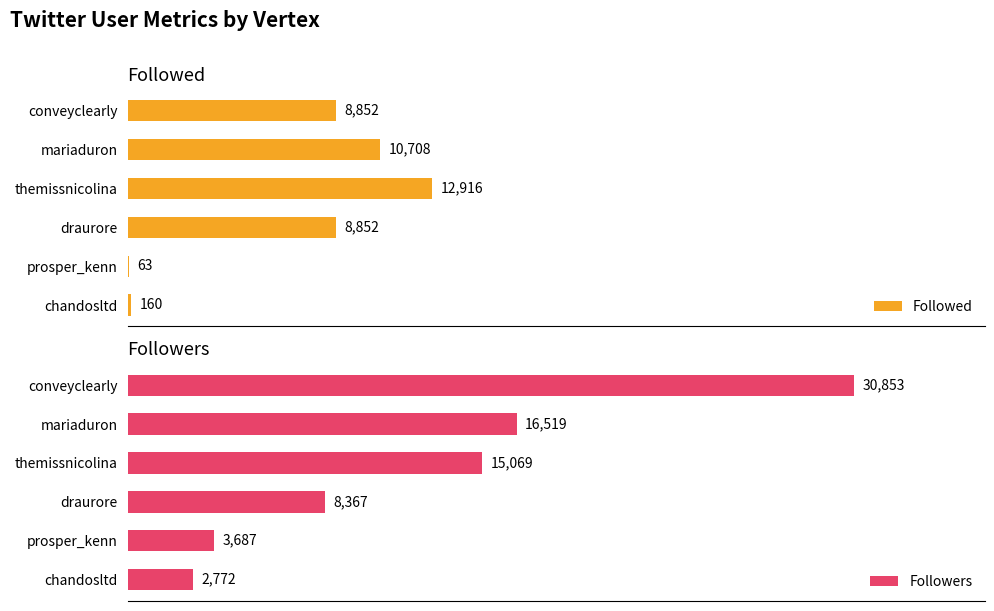

At which label does Followed reach its peak?

themissnicolina